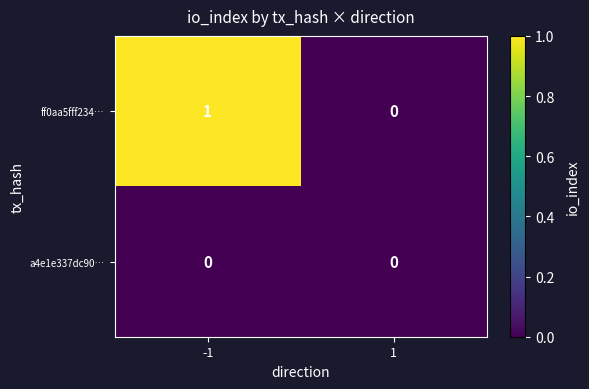

At -1, list the series in order from smallest to largest.

a4e1e337dc90…, ff0aa5fff234…